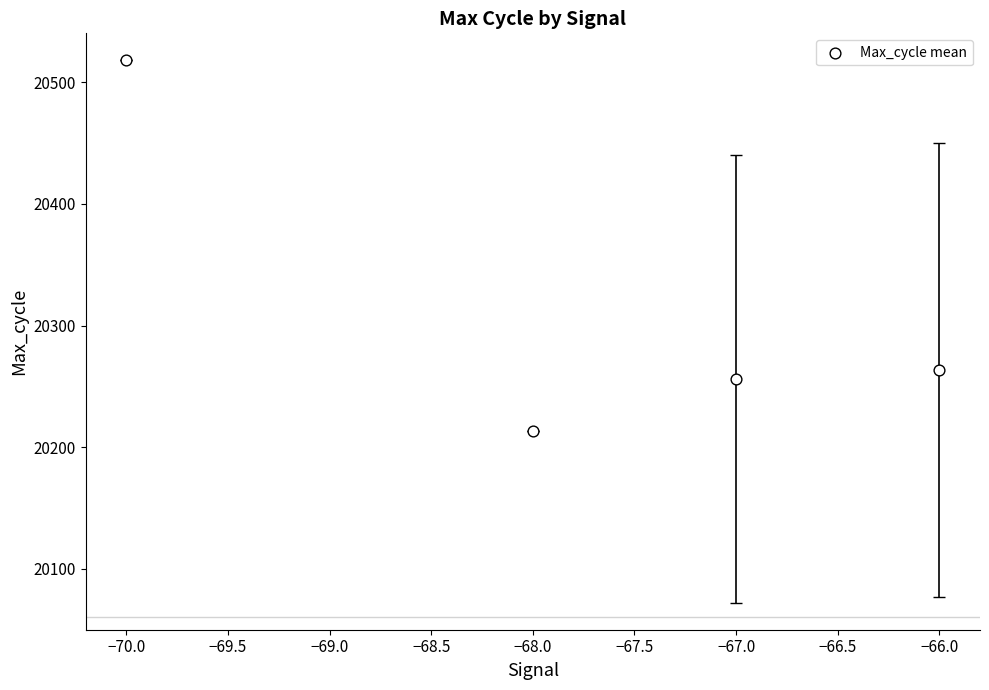

What Y value in the scatter plot is closest to 20365?

20263.1